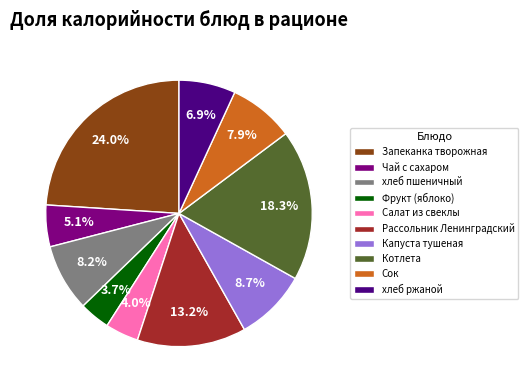

To the nearest percent, what portion does Фрукт (яблоко) represent?

4%